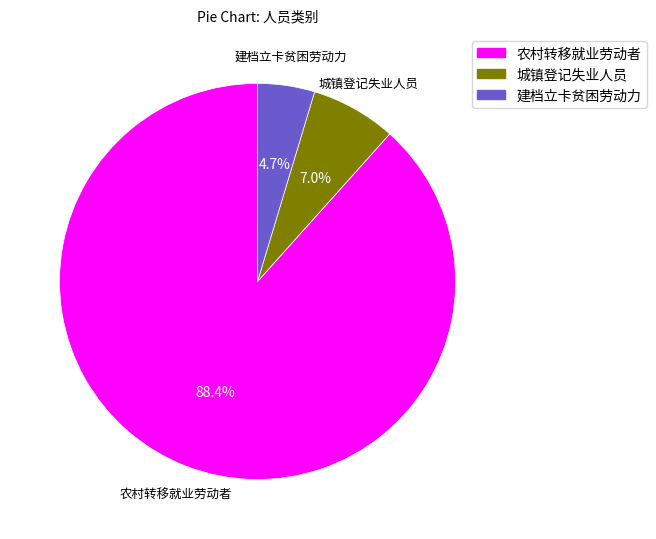

To the nearest percent, what is the average slice percentage?

33%